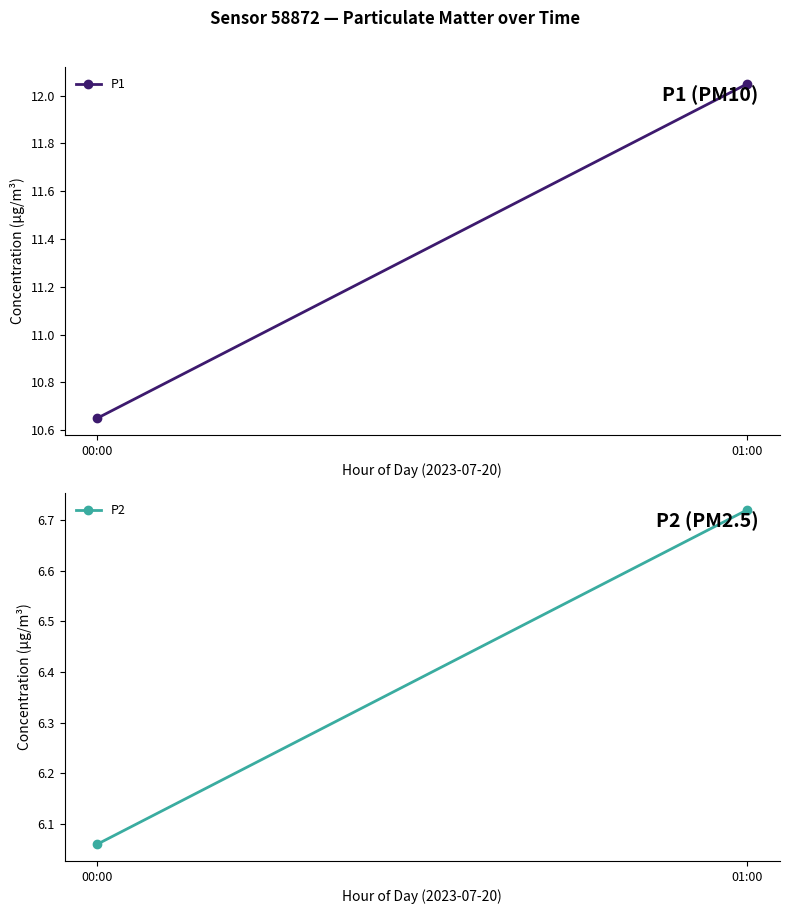

Is it true that P1 equals 16.5 at 01:00?

False